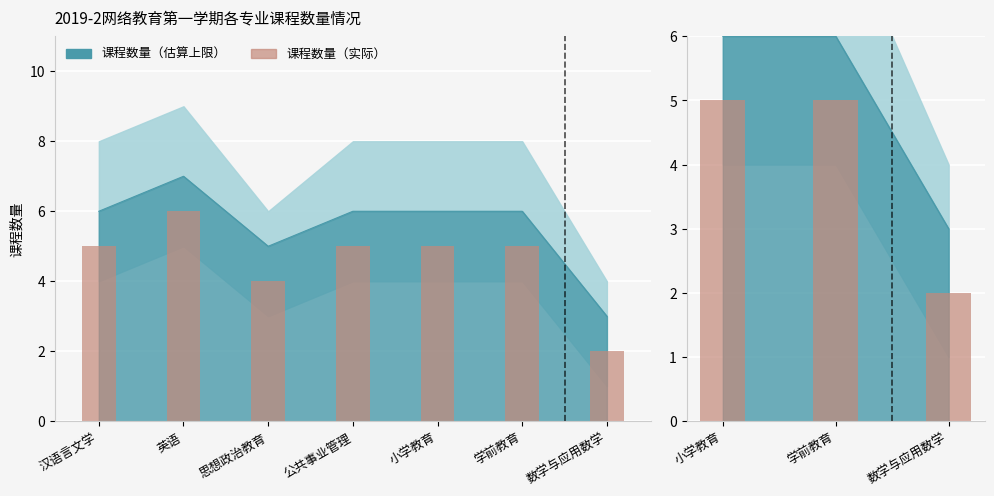

Count the values in the range 2 to 5.

3